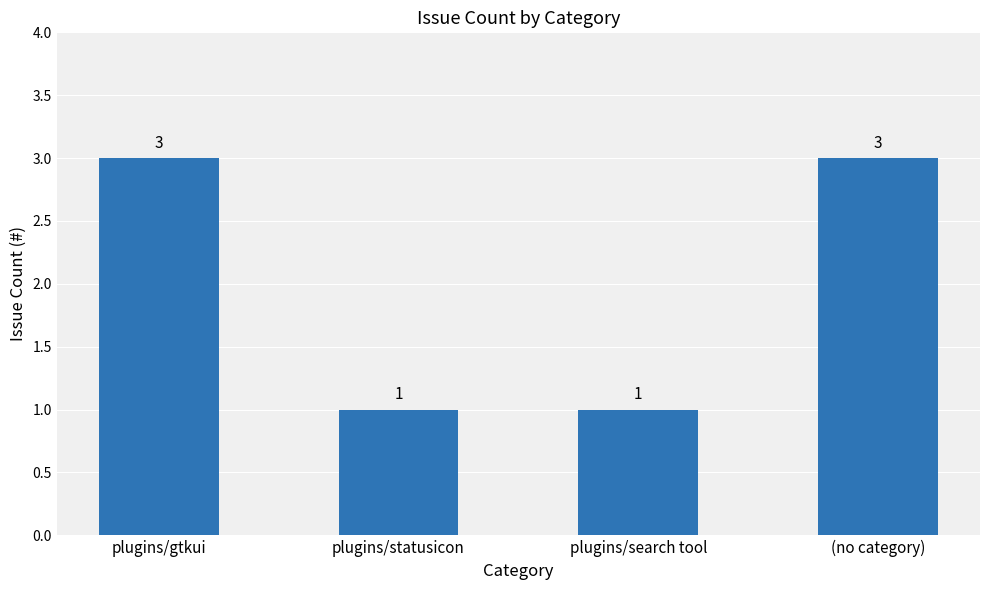

Are the bars grouped side by side (vs. stacked)?

No